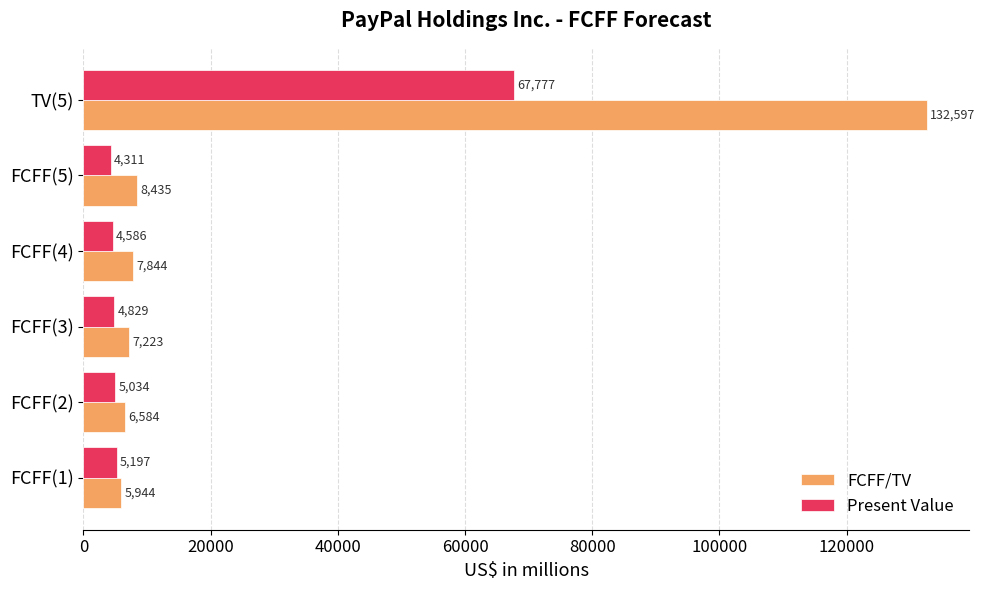

Is it true that Present Value equals 5034 at FCFF(2)?

True